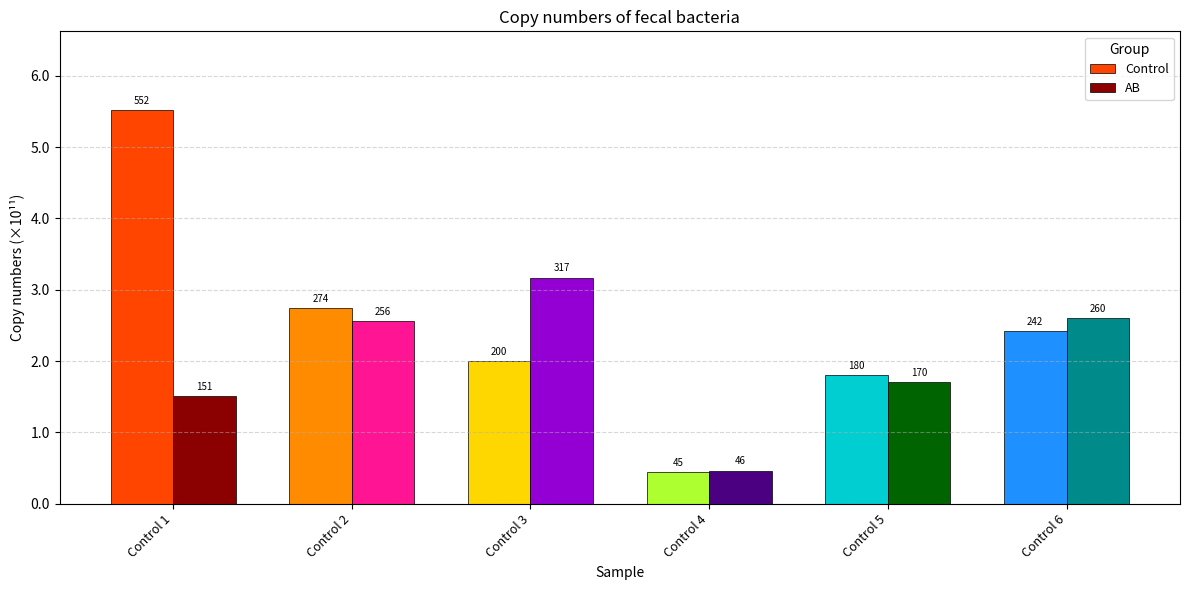

Is it true that Control equals 49450218480.3 at Control 5?

False